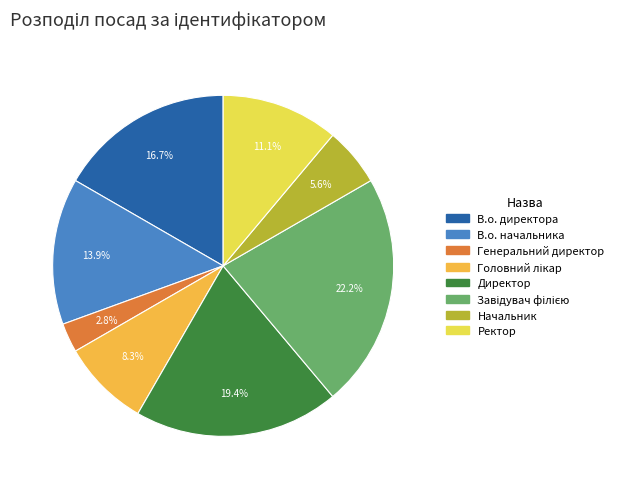

How many segments does this pie chart have?

8